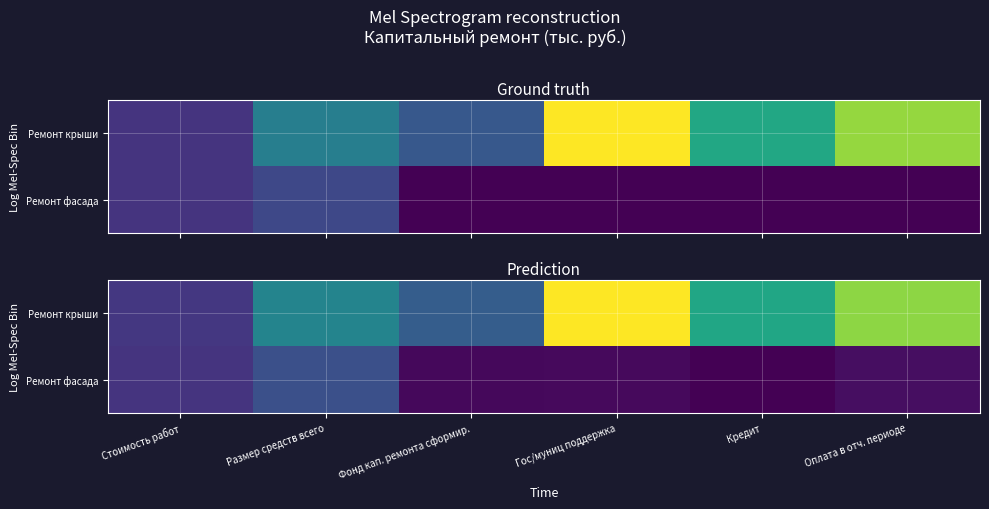

List the series in order of their overall mean, lowest first.

Ремонт фасада, Ремонт крыши